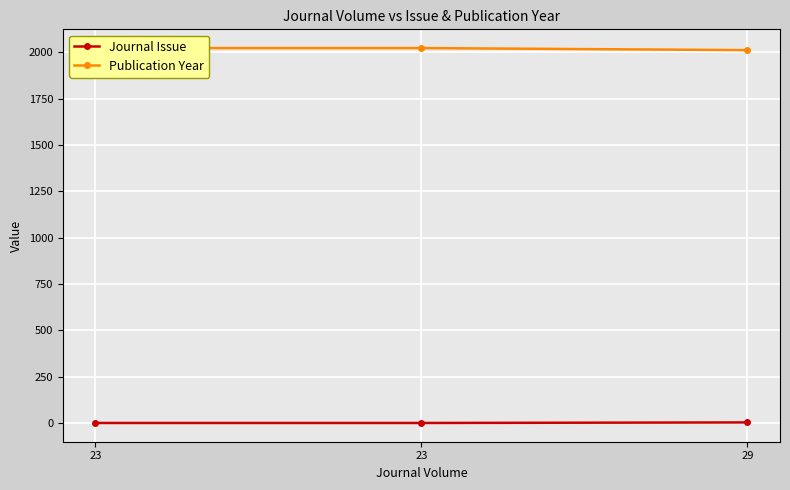

True or false: Publication Year has a value of 3005 at 23.

False